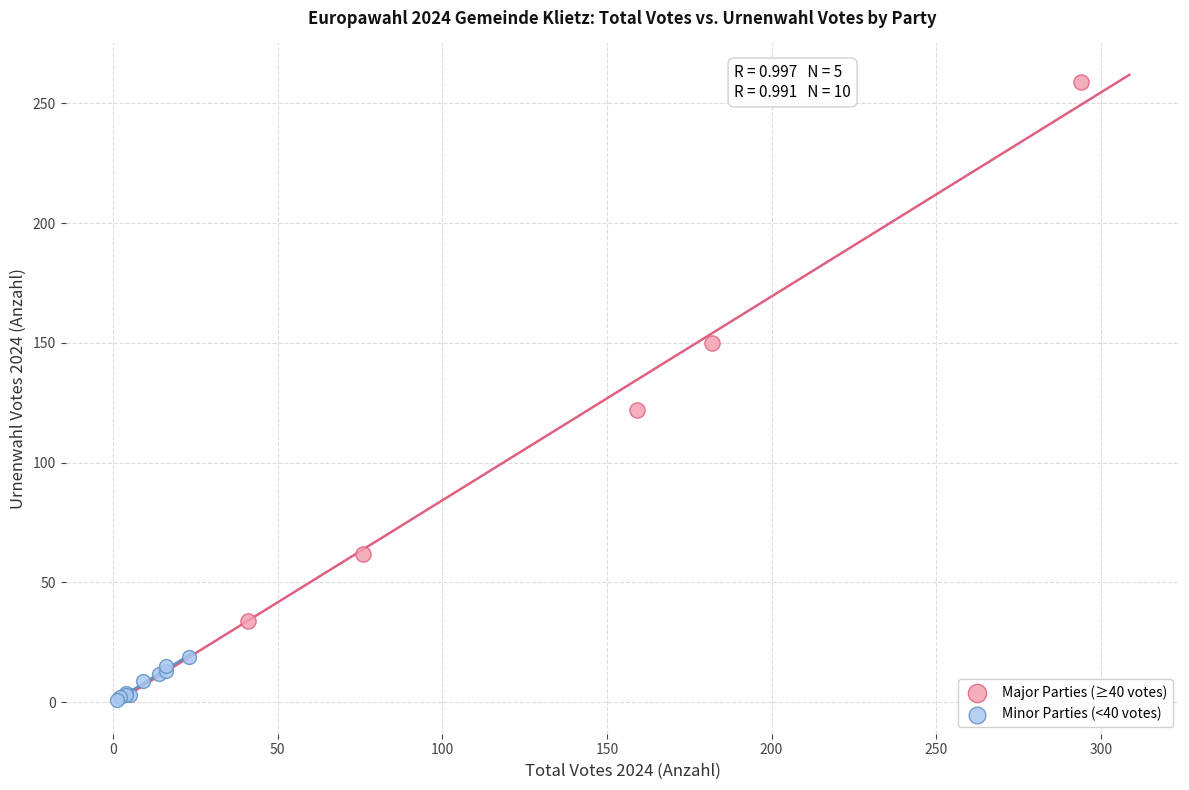

Which series has the largest Y range (max minus min)?

Major Parties (≥40 votes)